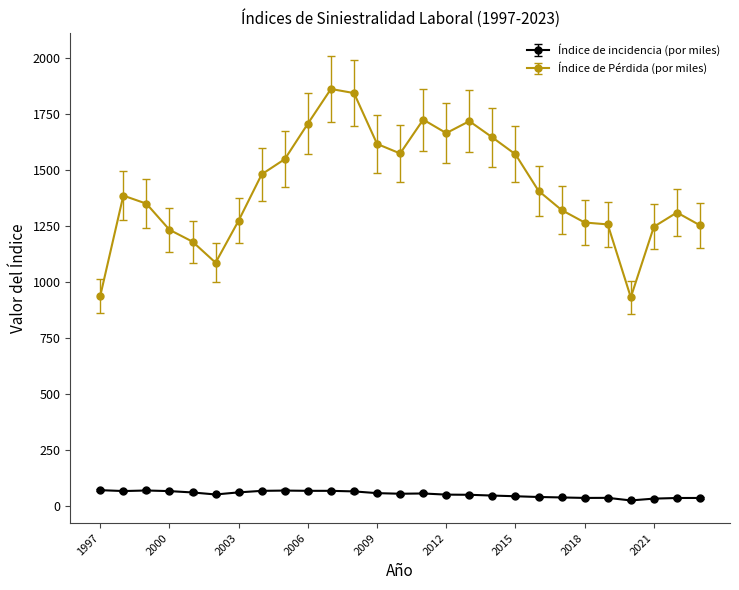

Rank the series by their average value, from highest to lowest.

Índice de Pérdida (por miles), Índice de incidencia (por miles)